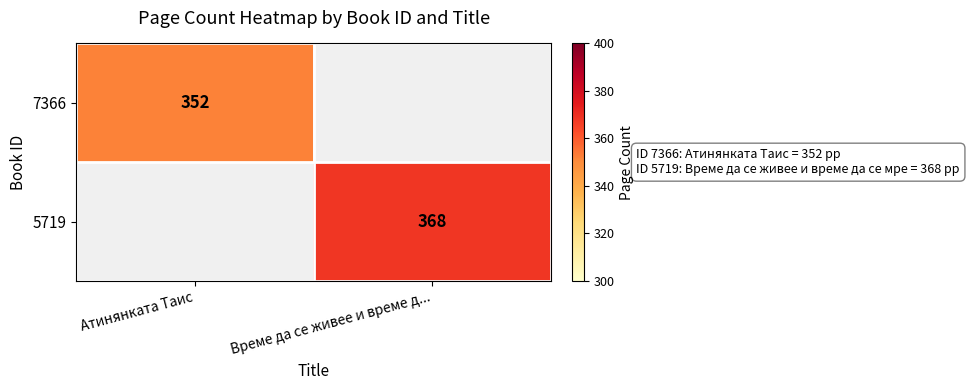

The 7366 series shows 352 at Атинянката Таис. True or false?

True